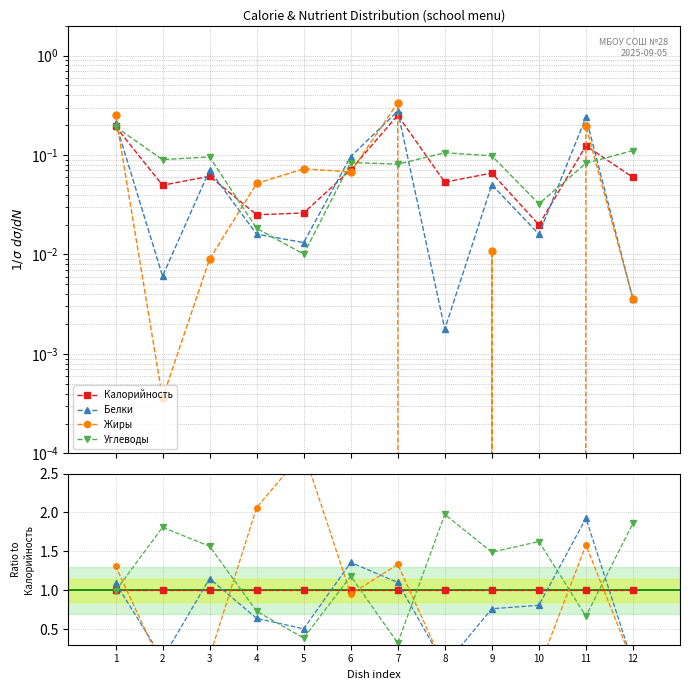

True or false: Углеводы has more than 1 interior local peaks.

True